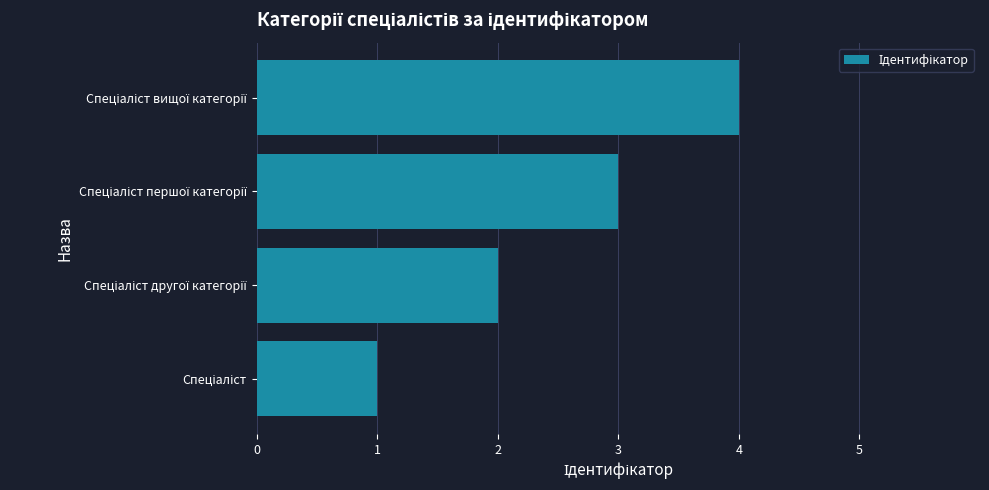

What is the sum of all values?

10